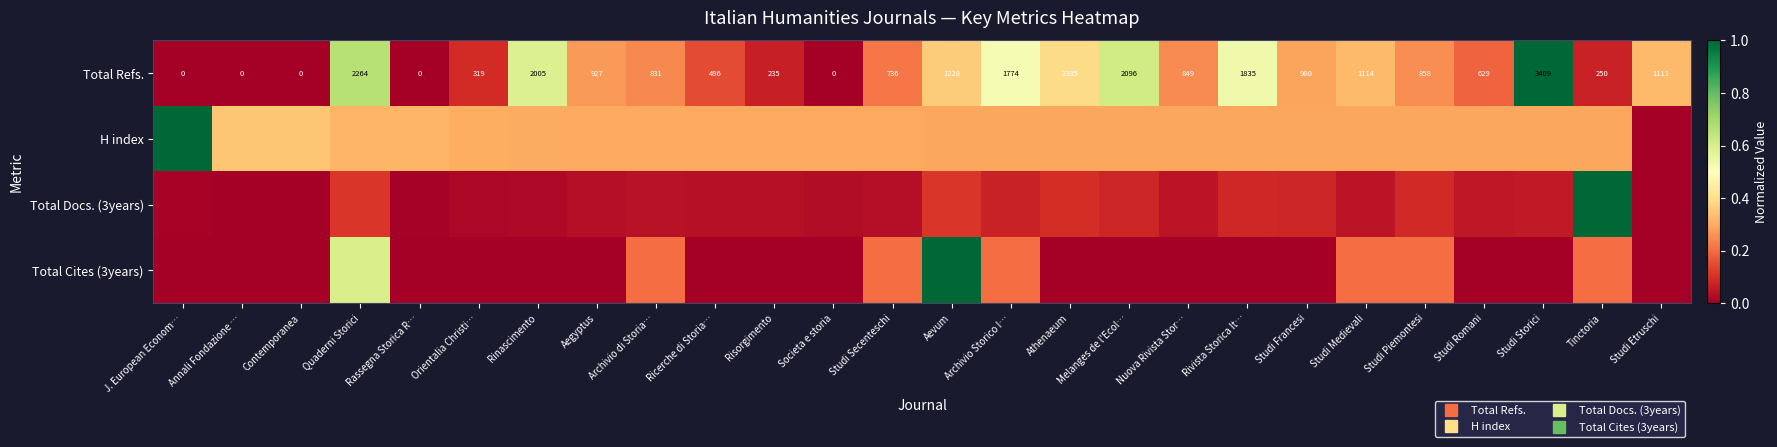

The value of H index at Archivio Storico I… is 0.3. True or false?

True